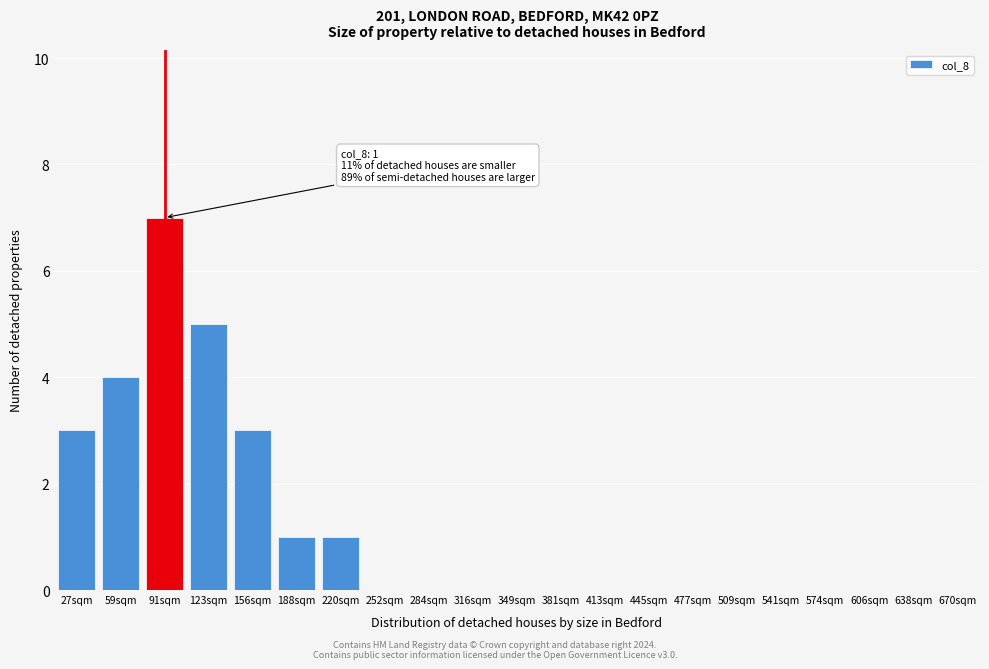

Reading right to left, transcribe all the data shown in this chart.

670sqm=0	638sqm=0	606sqm=0	574sqm=0	541sqm=0	509sqm=0	477sqm=0	445sqm=0	413sqm=0	381sqm=0	349sqm=0	316sqm=0	284sqm=0	252sqm=0	220sqm=1	188sqm=1	156sqm=3	123sqm=5	91sqm=7	59sqm=4	27sqm=3